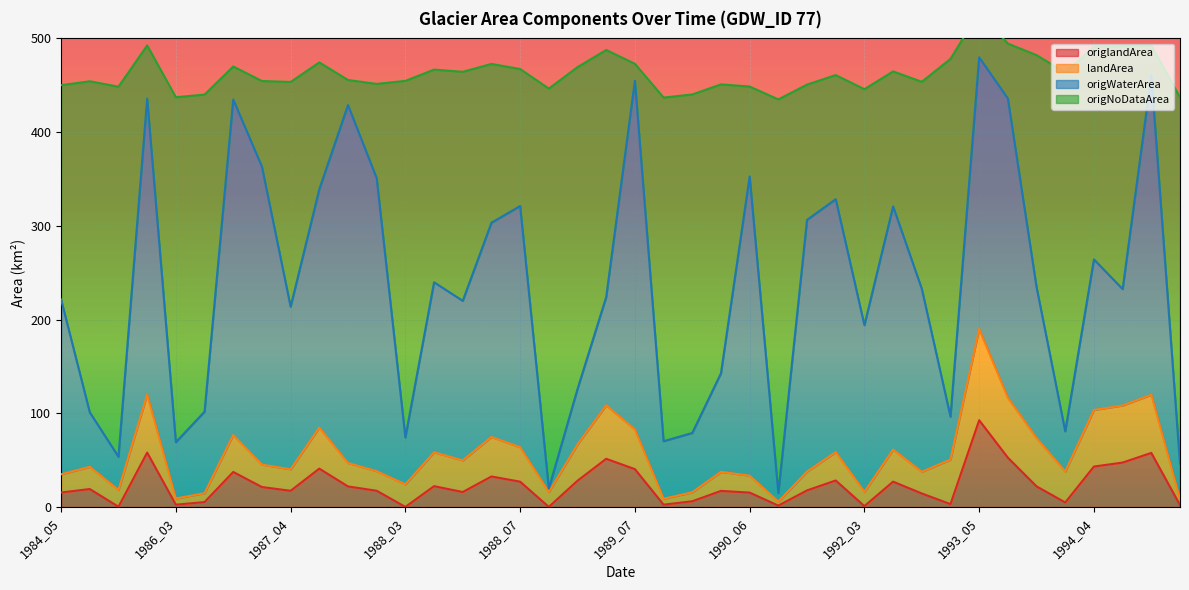

True or false: origNoDataArea and origlandArea intersect in this chart.

False